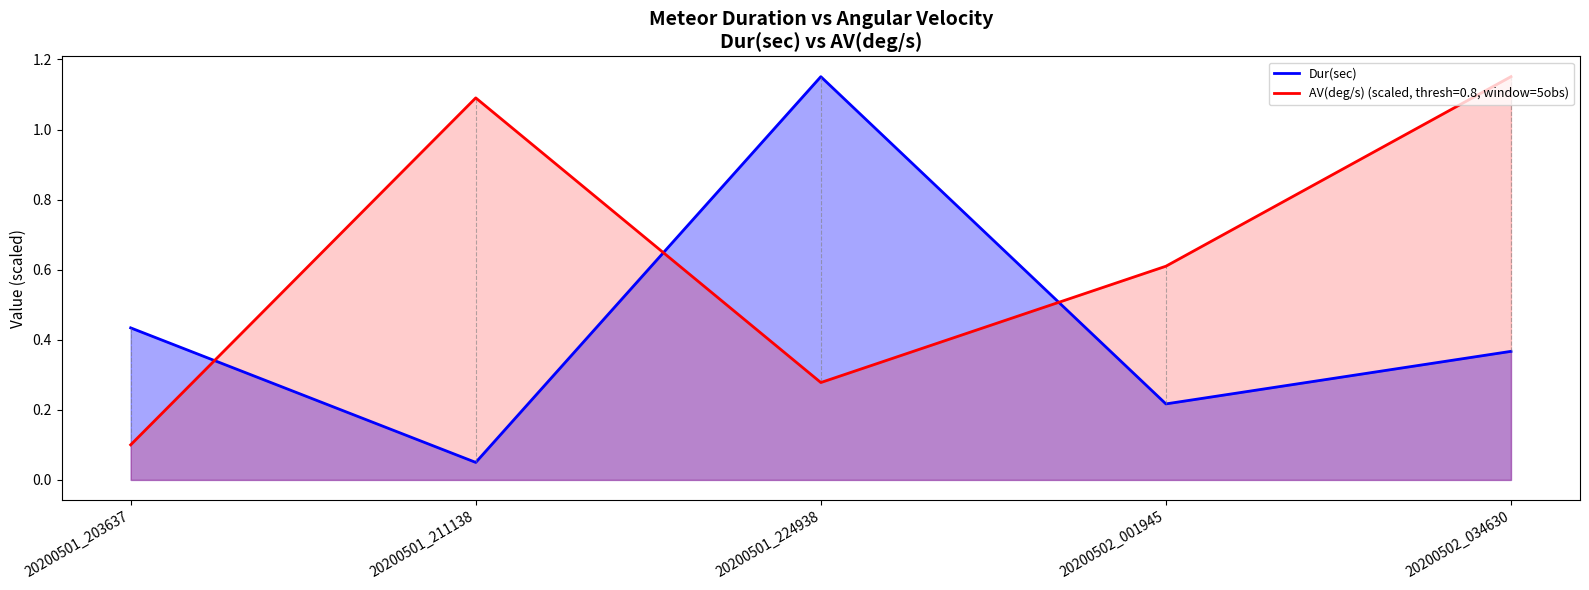

True or false: there are more than 0 points higher than both neighbors.

True